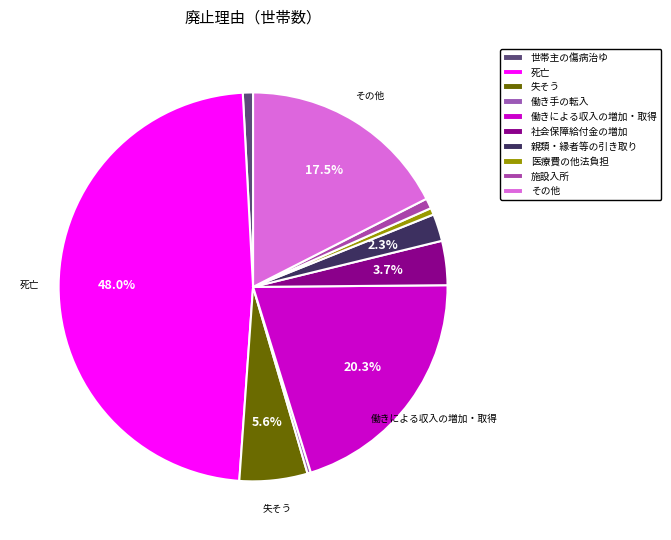

How many slices are in this pie chart?

10